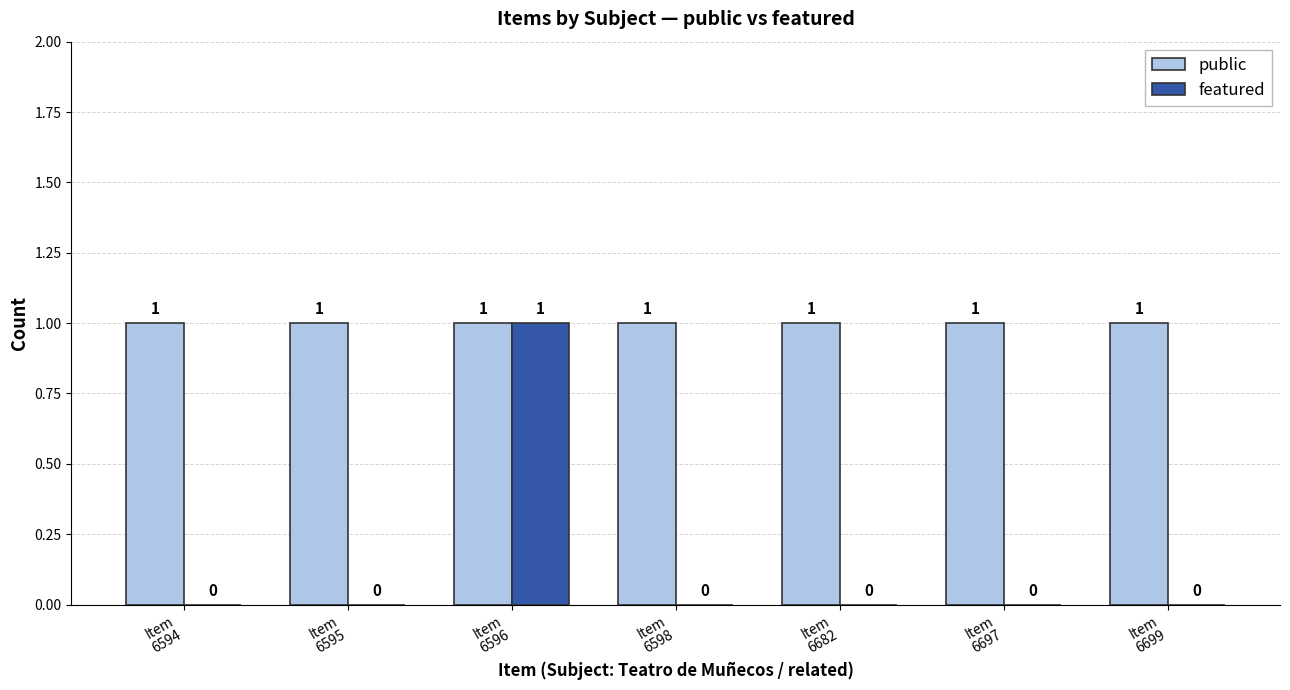

Which series has the largest range (max minus min)?

featured